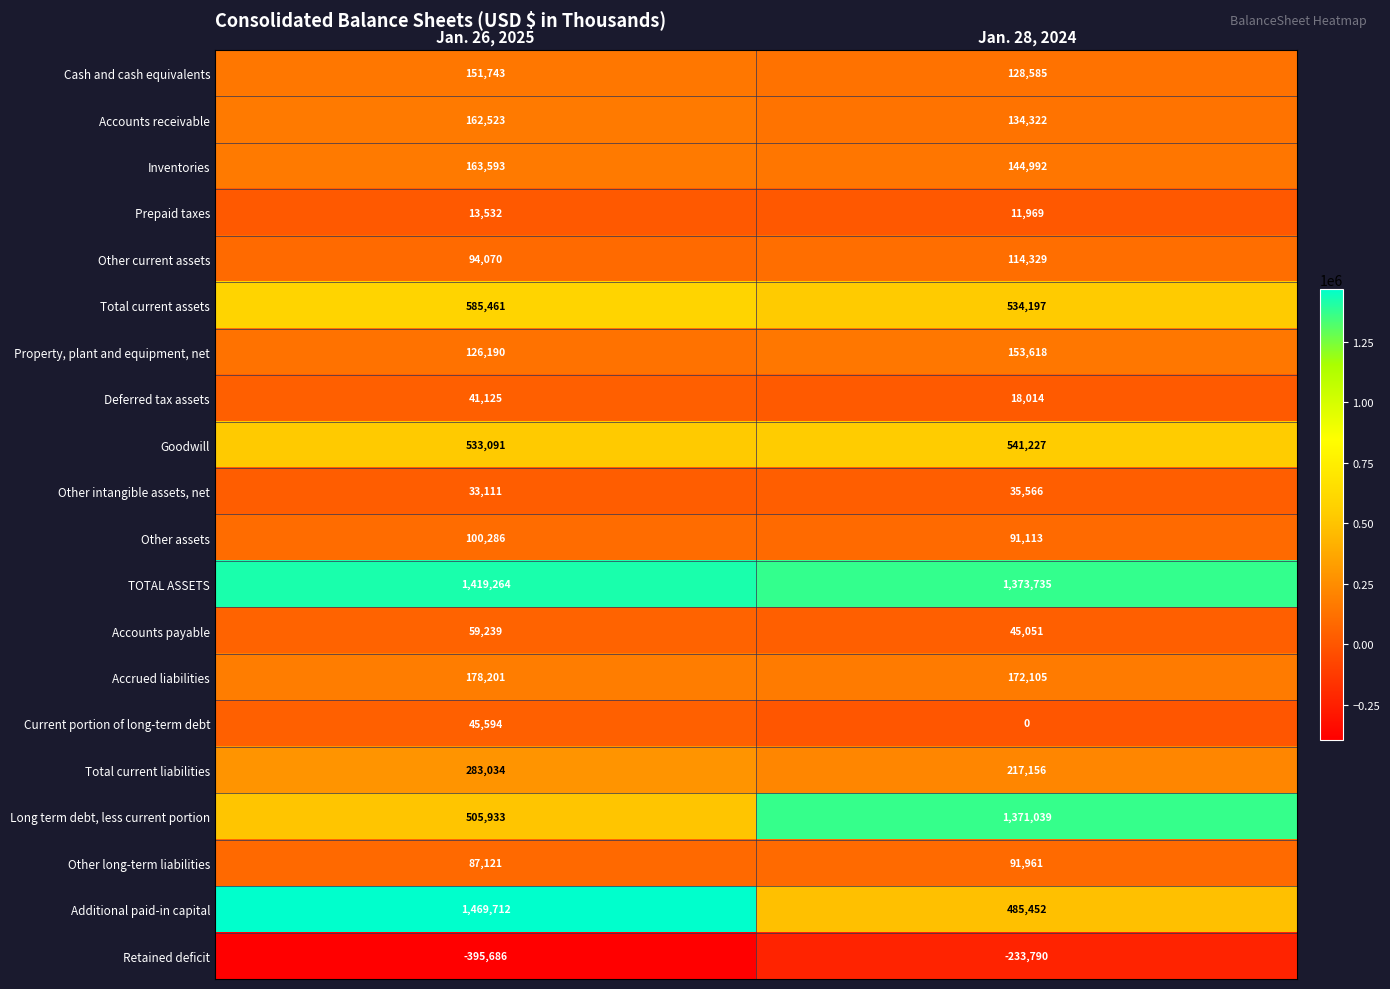

What value does the Inventories series have at Jan. 28, 2024?

144992